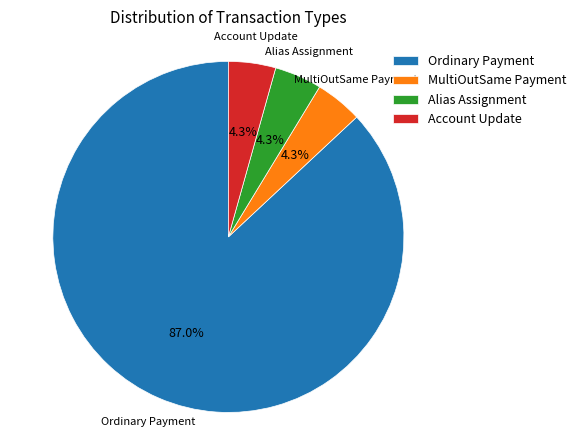

What portion of the pie excludes MultiOutSame Payment?

95.7%